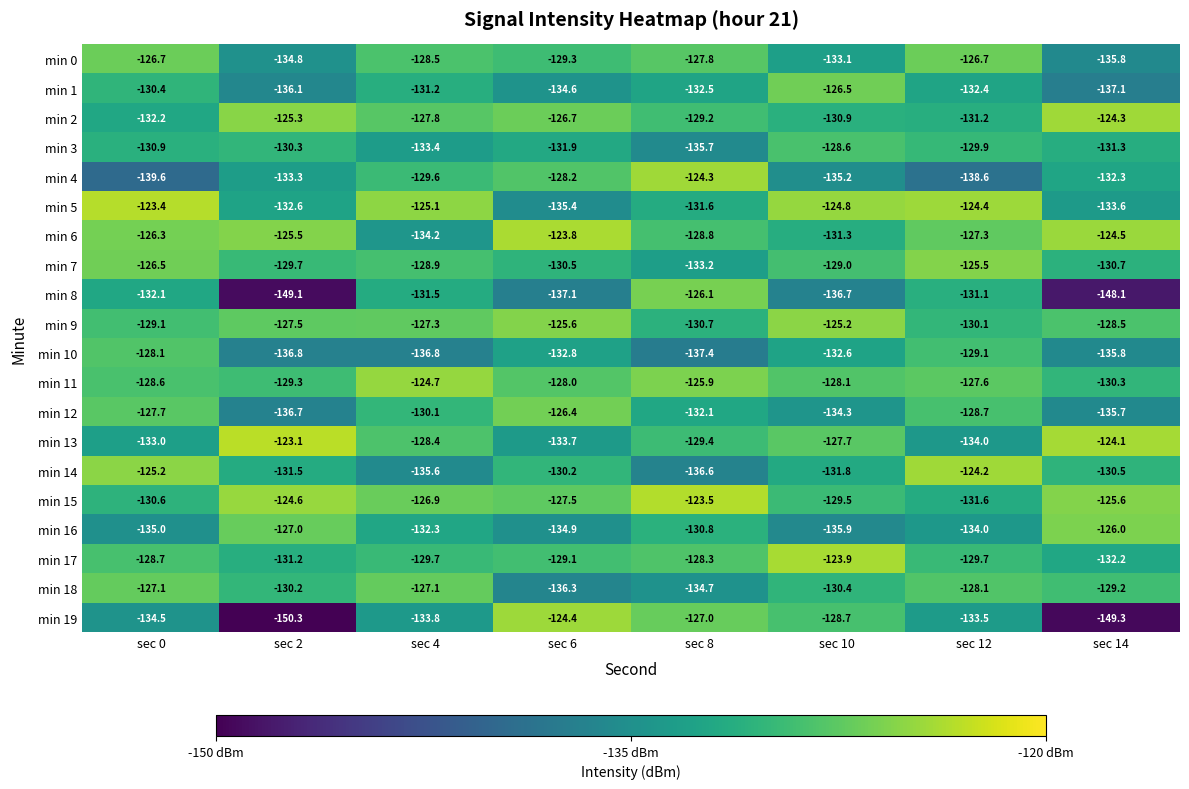

Is the value of min 9 at sec 0 greater than the value of min 19 at sec 8?

No